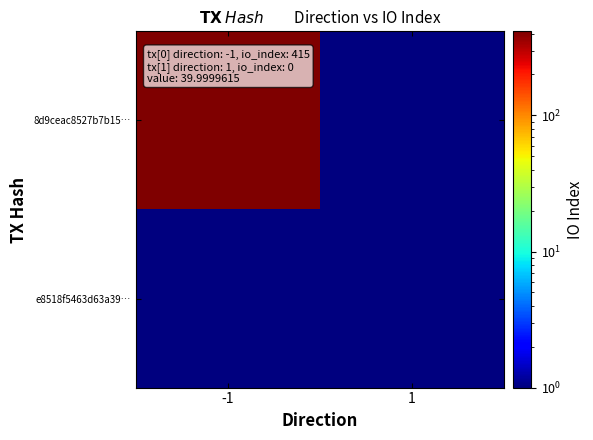

How many series are shown in this chart?

2